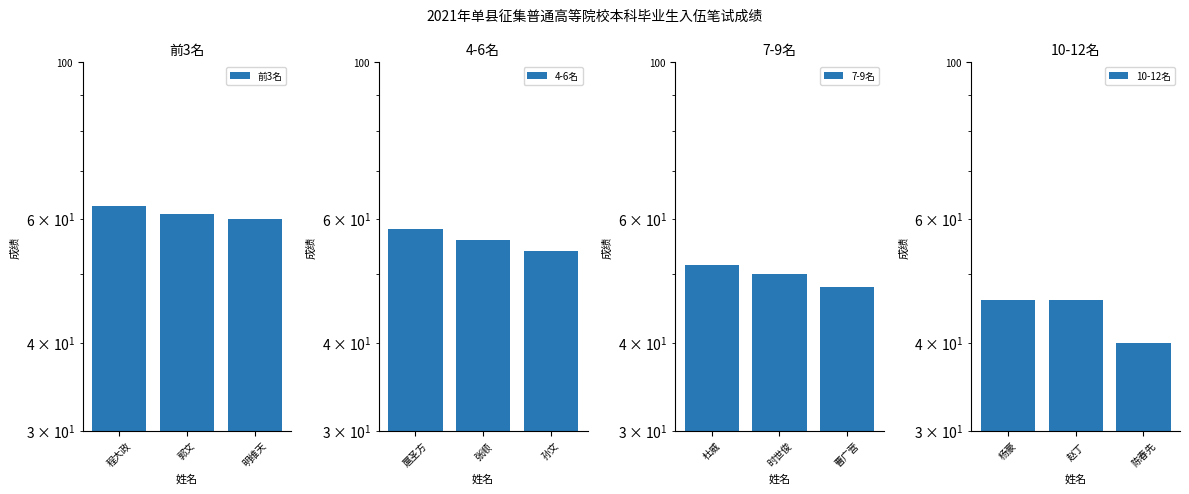

Which category has the lowest value in the 前3名 series?

明维天